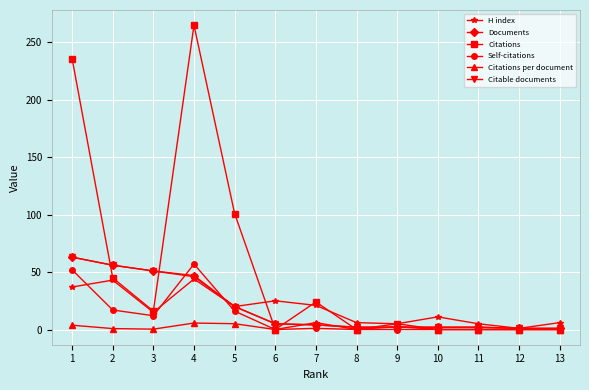

Does the chart have visible grid lines?

Yes